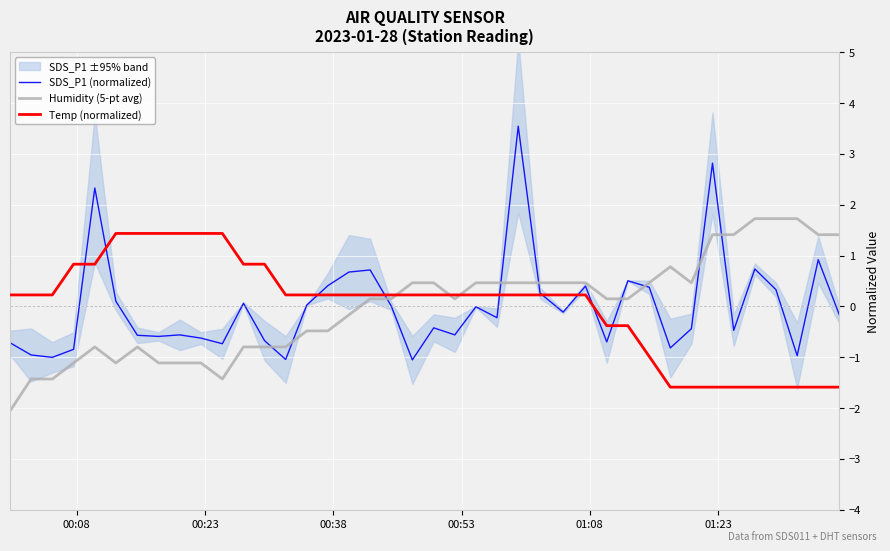

What is the lowest value of the SDS_P1 (normalized) series?

-1.1